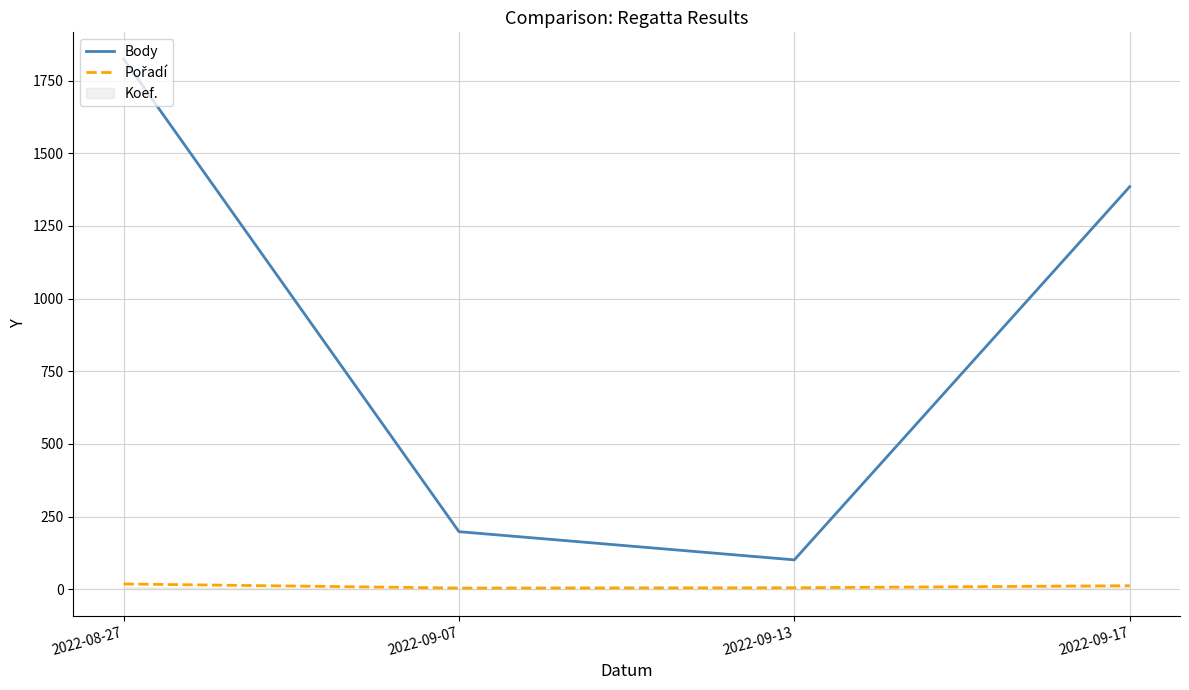

True or false: Body has more than 2 points higher than both neighbors.

False